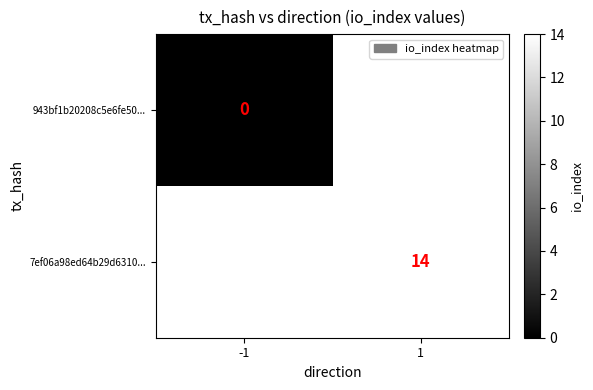

The value of 7ef06a98ed64b29d6310... at 1 is 14. True or false?

True